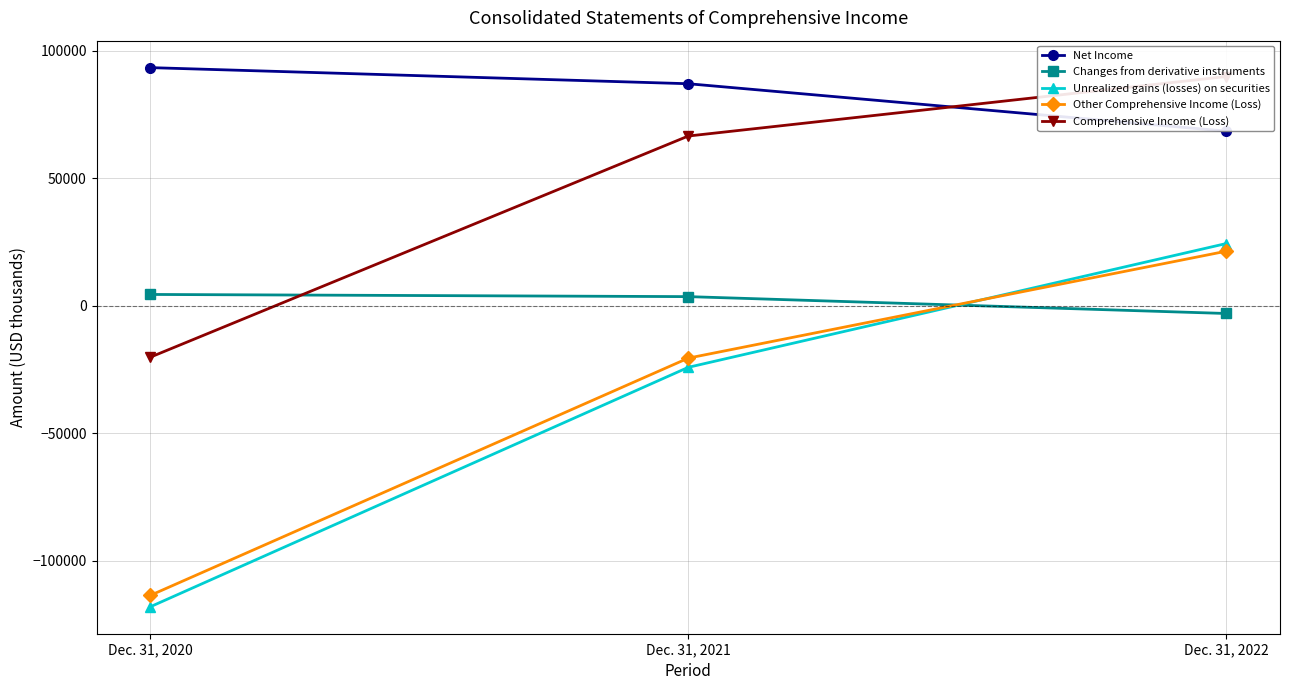

At how many categories does at least one series exceed 37406?

3